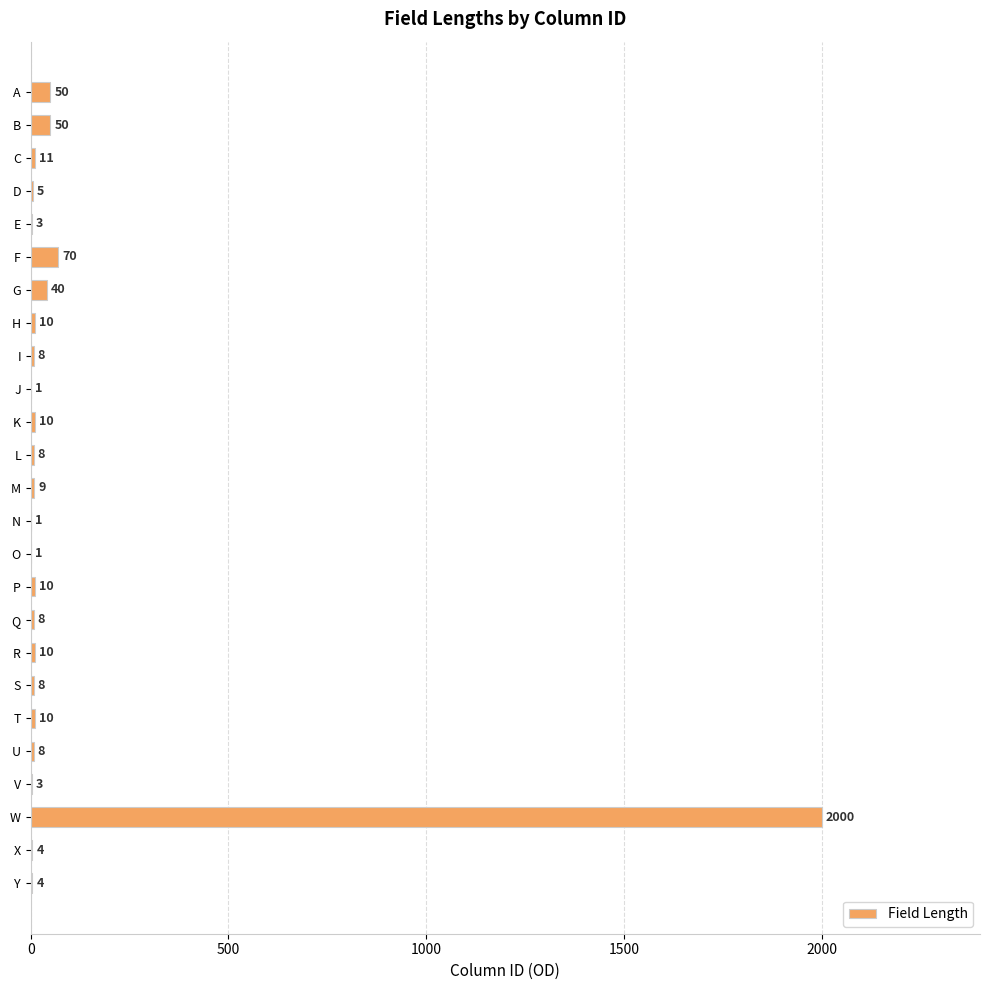

At which label is the value closest to 1000?

F